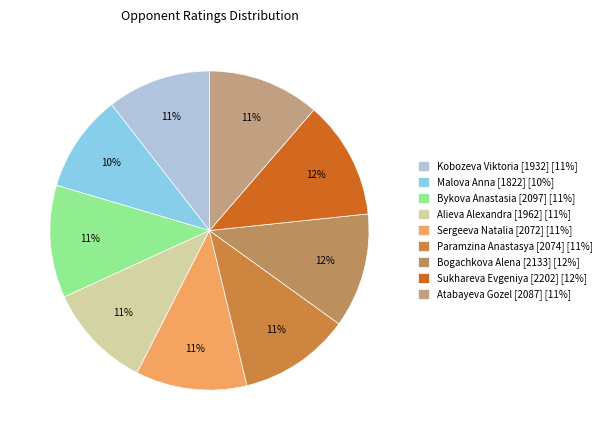

Which slice is the smallest?

Malova Anna [1822]